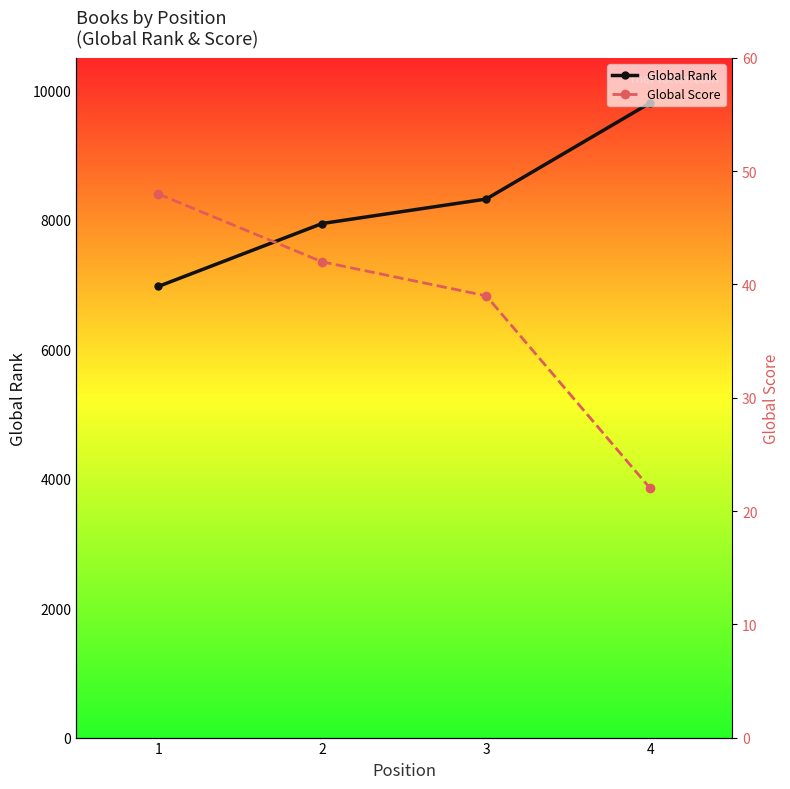

Reading left to right, list all the values displayed in this chart.

Global Rank: 1=6969	2=7942	3=8320	4=9806
Global Score: 1=48	2=42	3=39	4=22